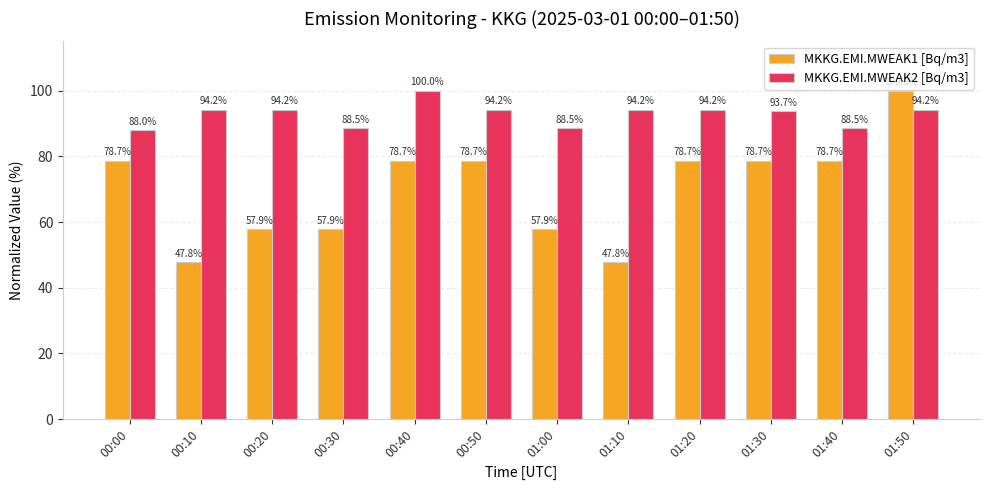

What are all the series names shown in the legend?

MKKG.EMI.MWEAK1 [Bq/m3], MKKG.EMI.MWEAK2 [Bq/m3]